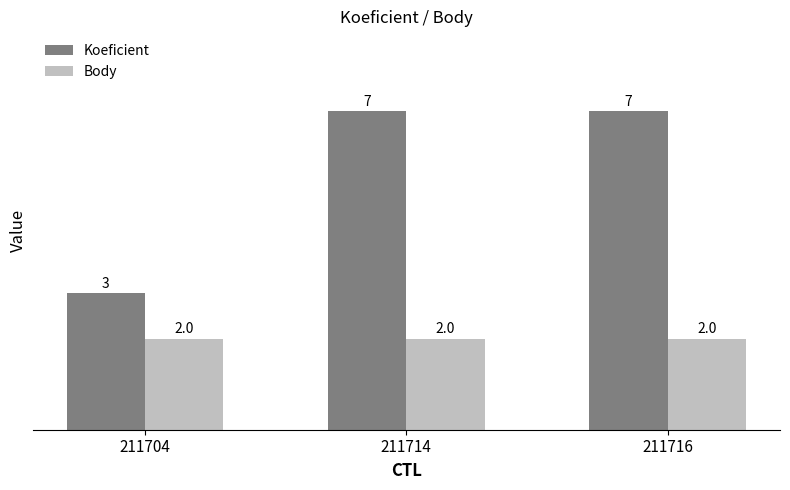

What is the minimum value for Body?

2